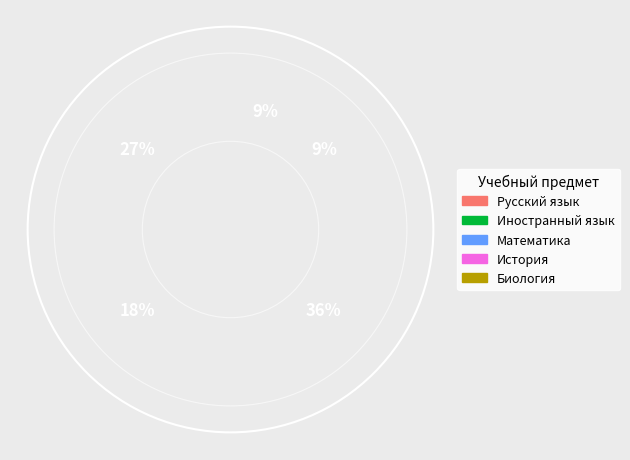

What is the change in value from Русский язык to Биология?

-2